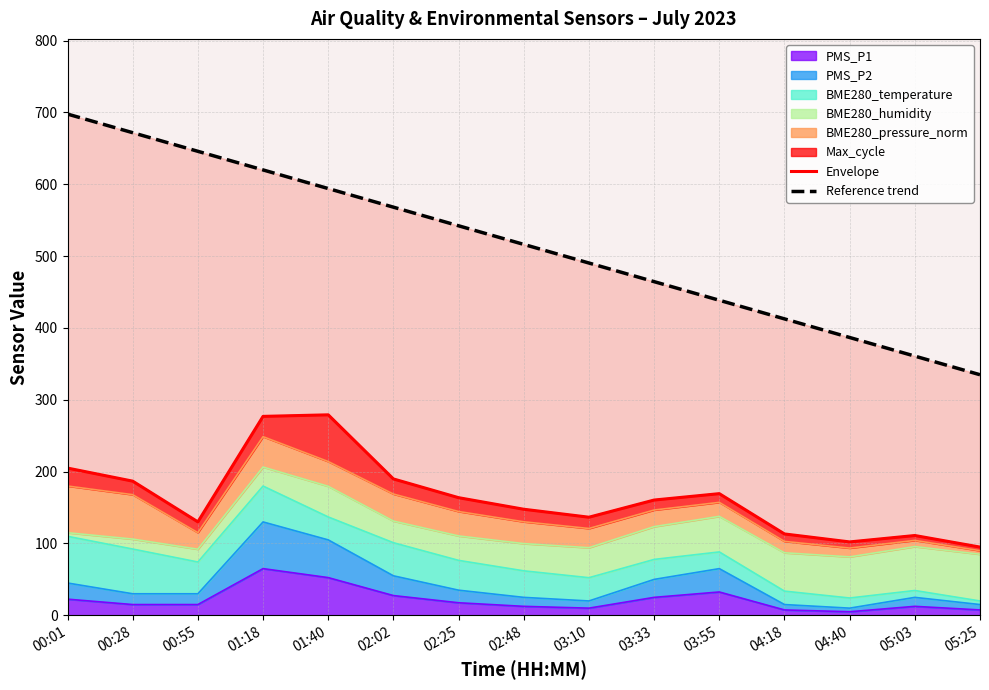

What is the label of the 10th point from the right?

02:02